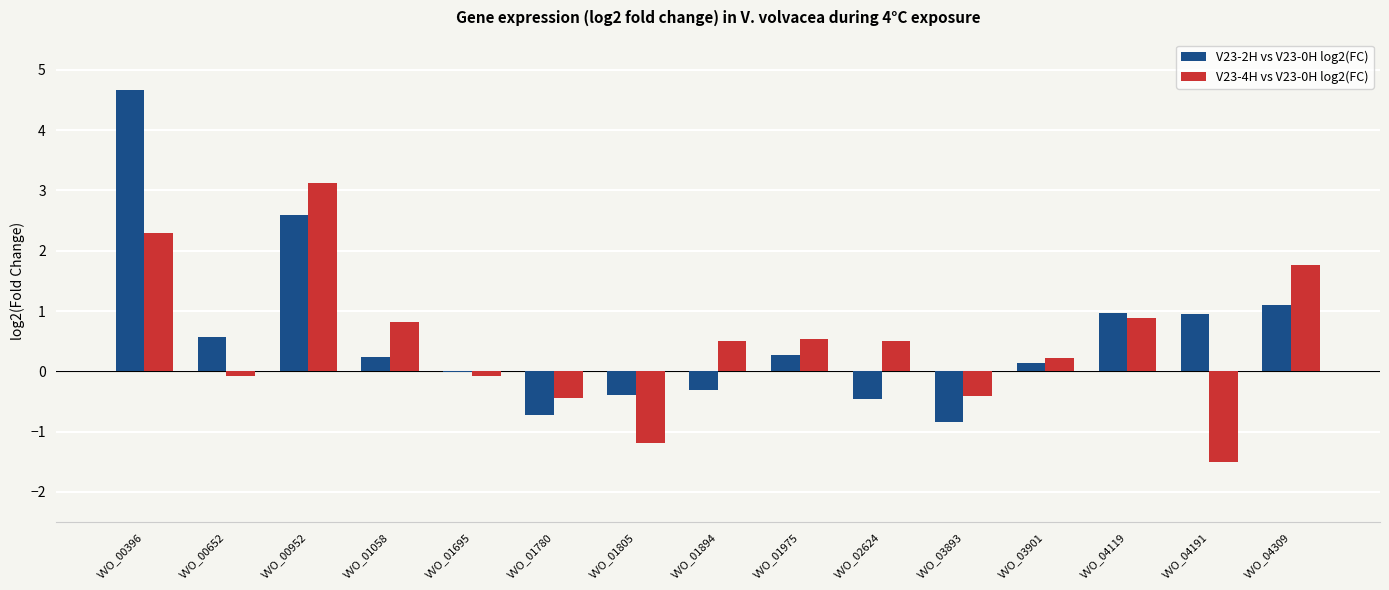

The value of V23-2H vs V23-0H log2(FC) at VVO_04309 is 0.6. True or false?

False